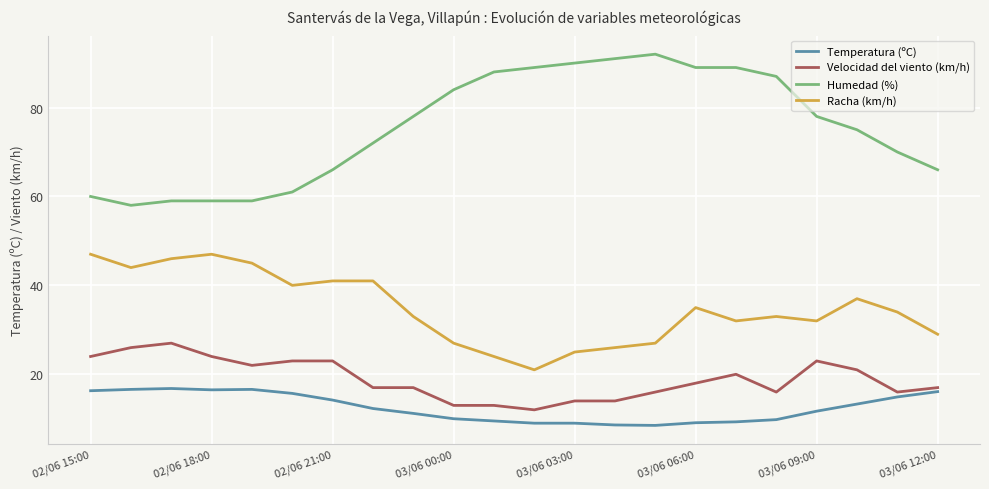

True or false: Velocidad del viento (km/h) and Temperatura (ºC) cross at least once.

False